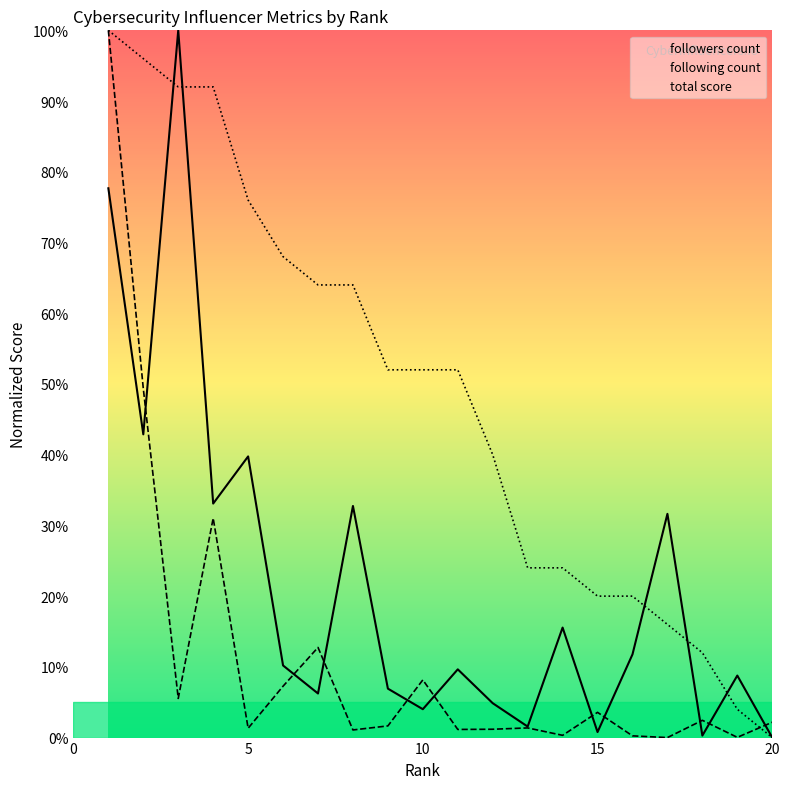

How many intersections are there between following count and followers count?

10